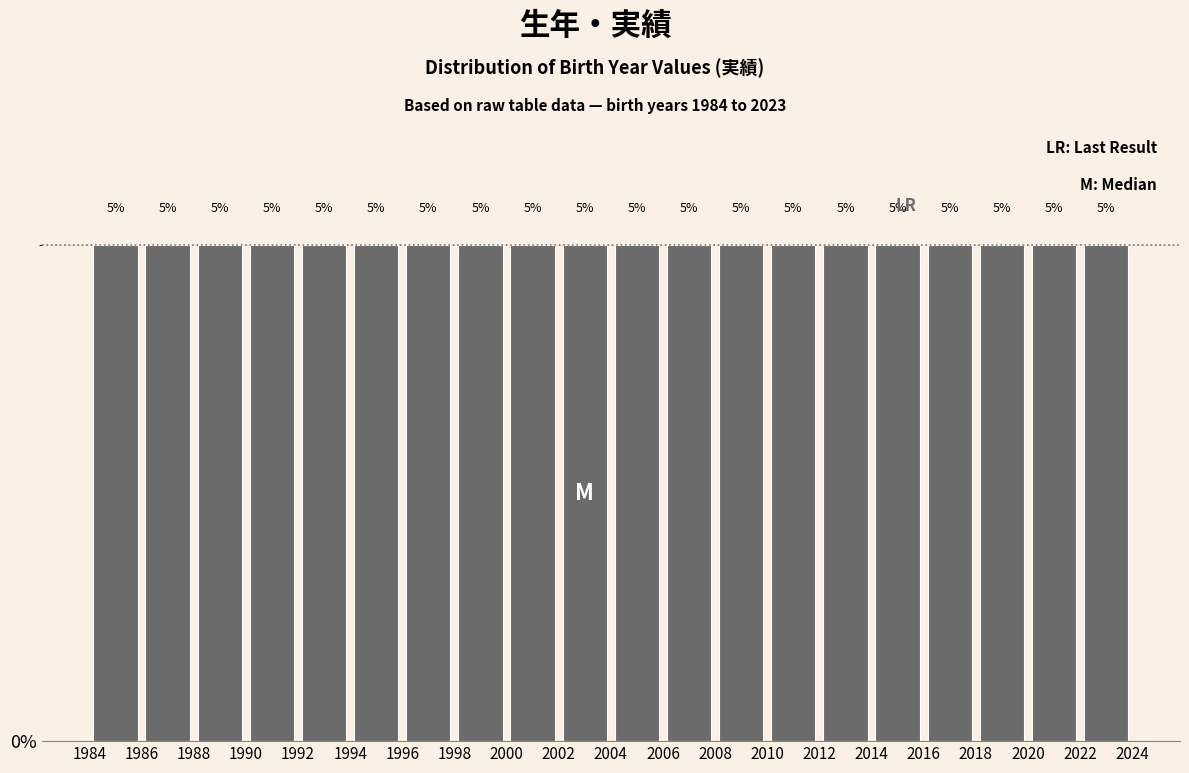

How tall is the bar that spans 2016 to 2018 on the x-axis?

5